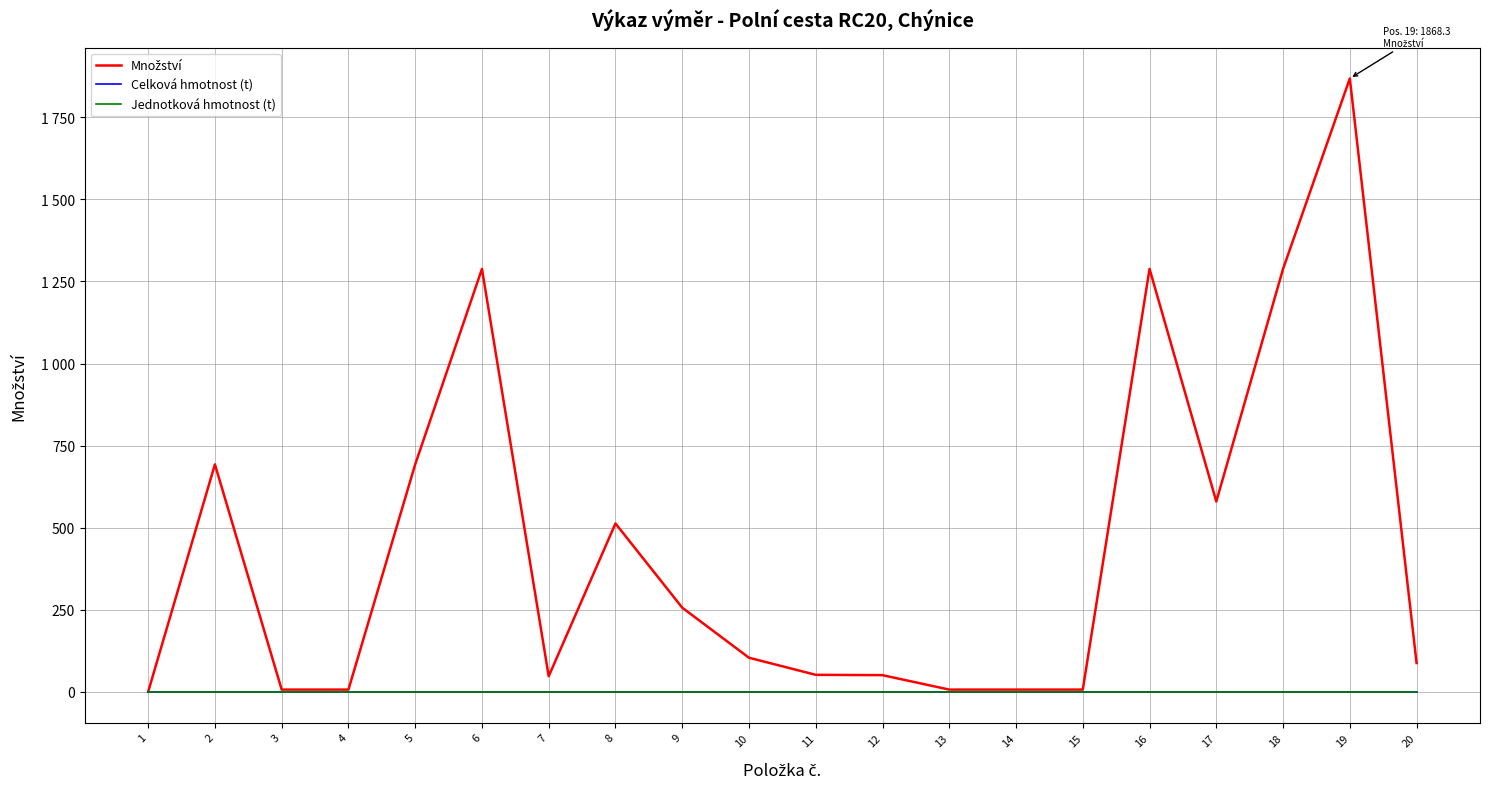

Is this an area chart (filled region under the line)?

No